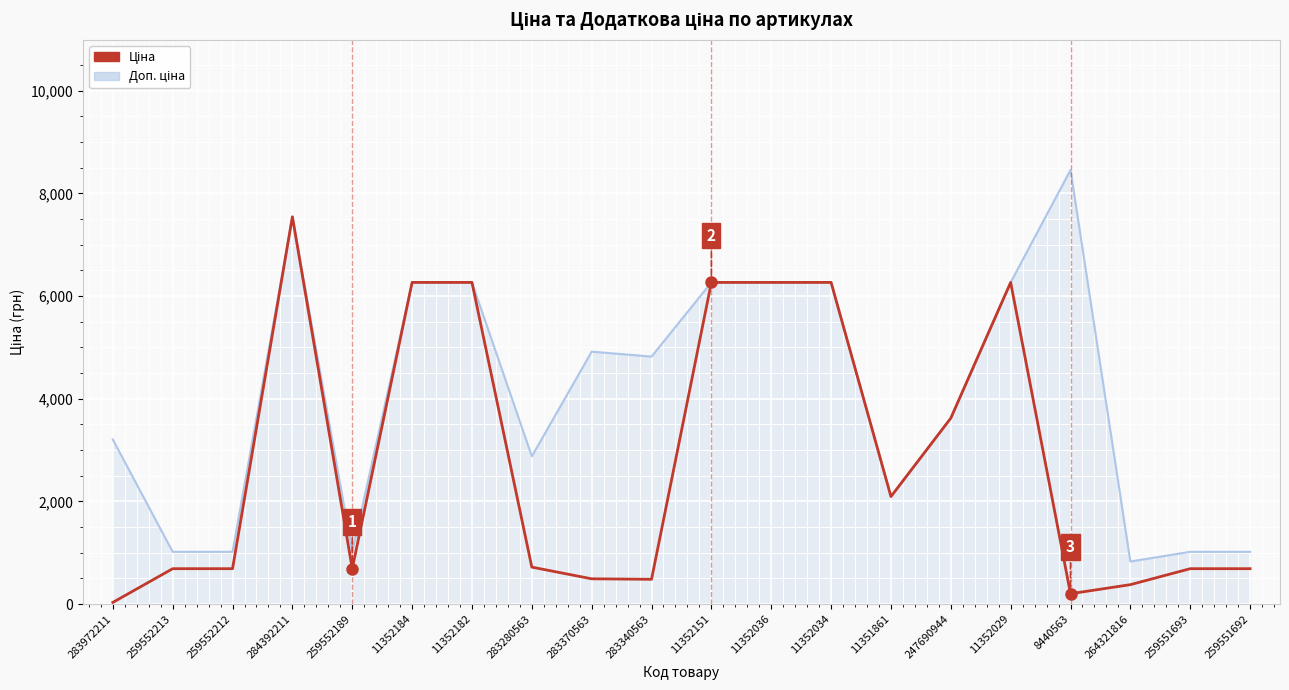

How many lines are shown in the chart?

2